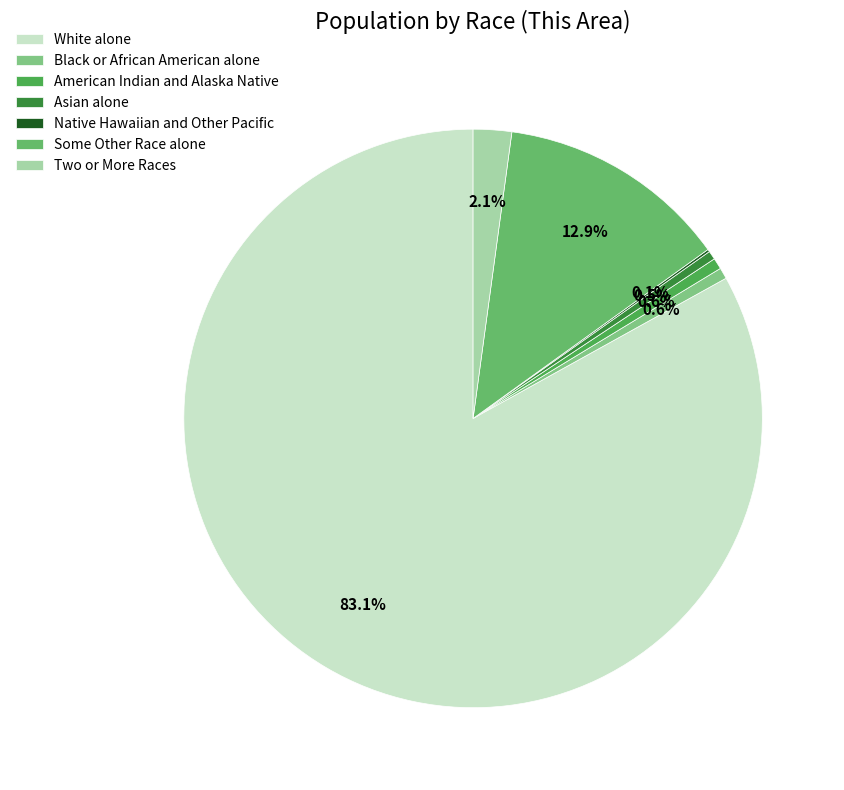

To the nearest percent, what is the difference between the largest and smallest slice percentages?

83%